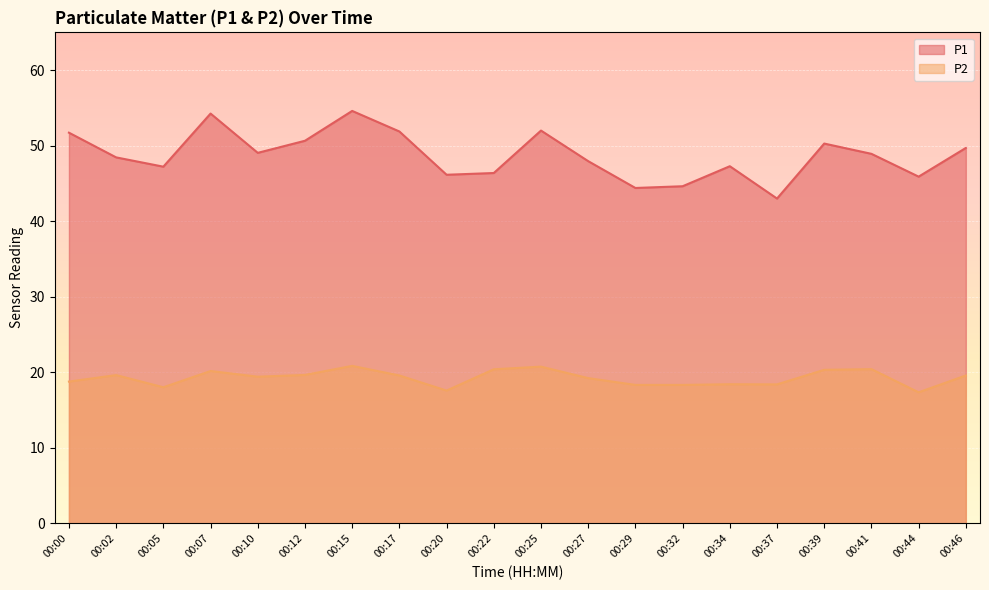

Which series has the widest spread of values?

P1